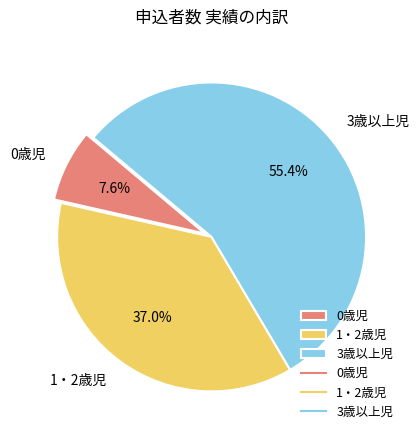

Is the sum of 3歳以上児 and 0歳児 greater than half?

Yes